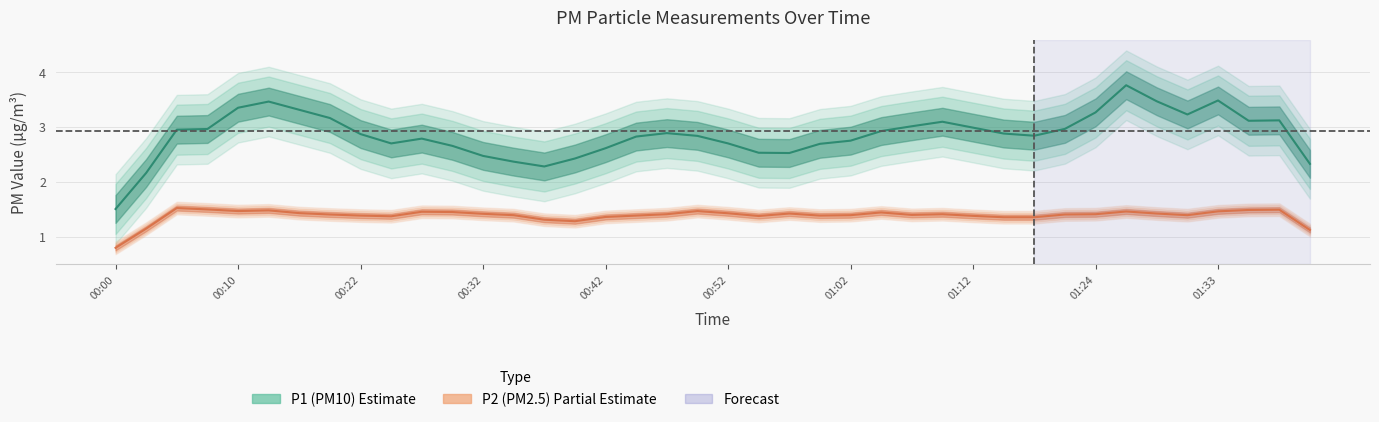

List the series in order of their peak value, lowest first.

P2, P1